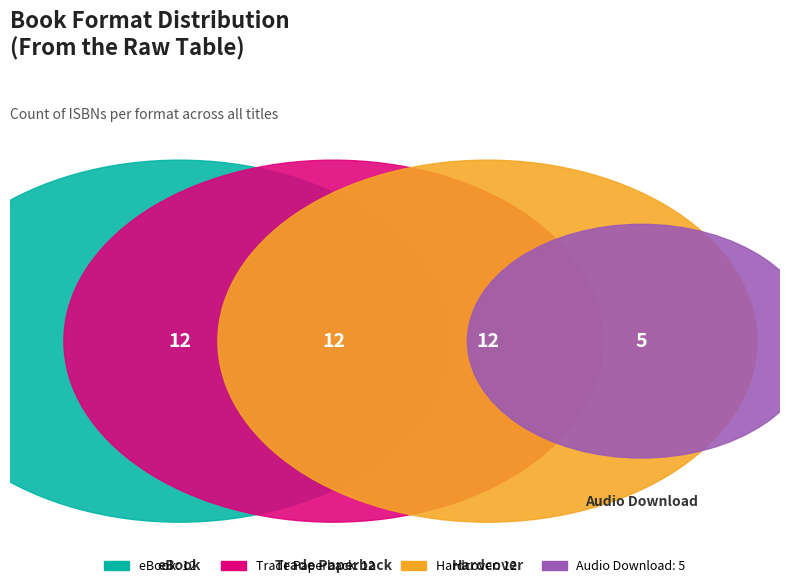

Do 11 and Audio Download together represent more than half of the pie?

No